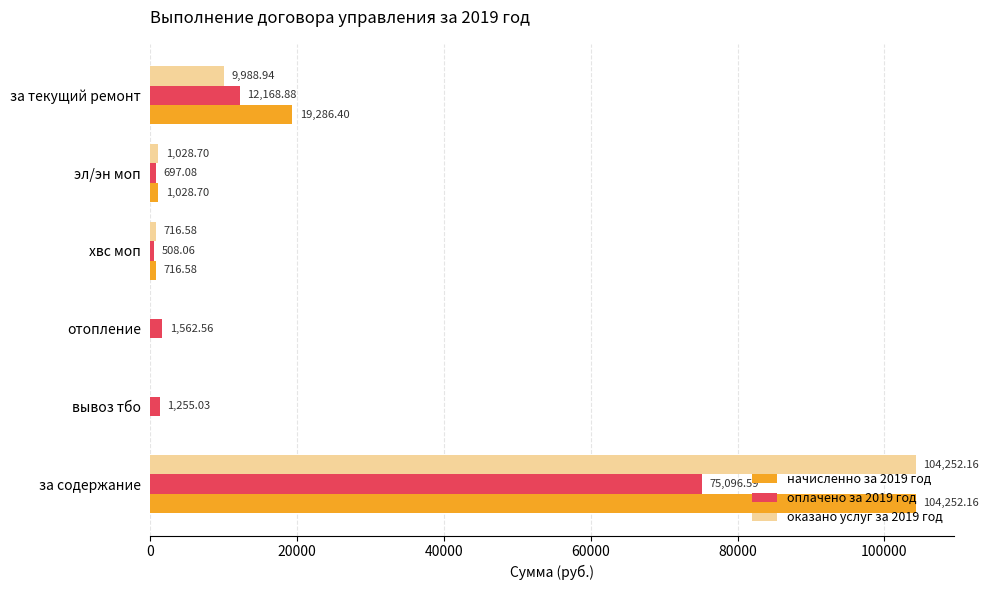

What is the sum of all оплачено за 2019 год values?

91288.2